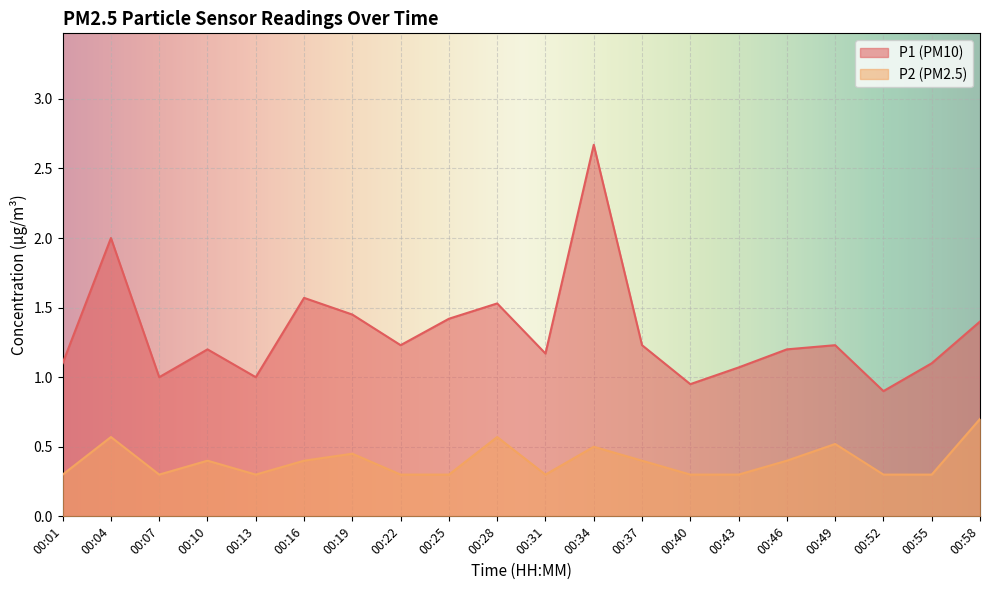

Rank the series by their average value, from lowest to highest.

P2 (PM2.5), P1 (PM10)